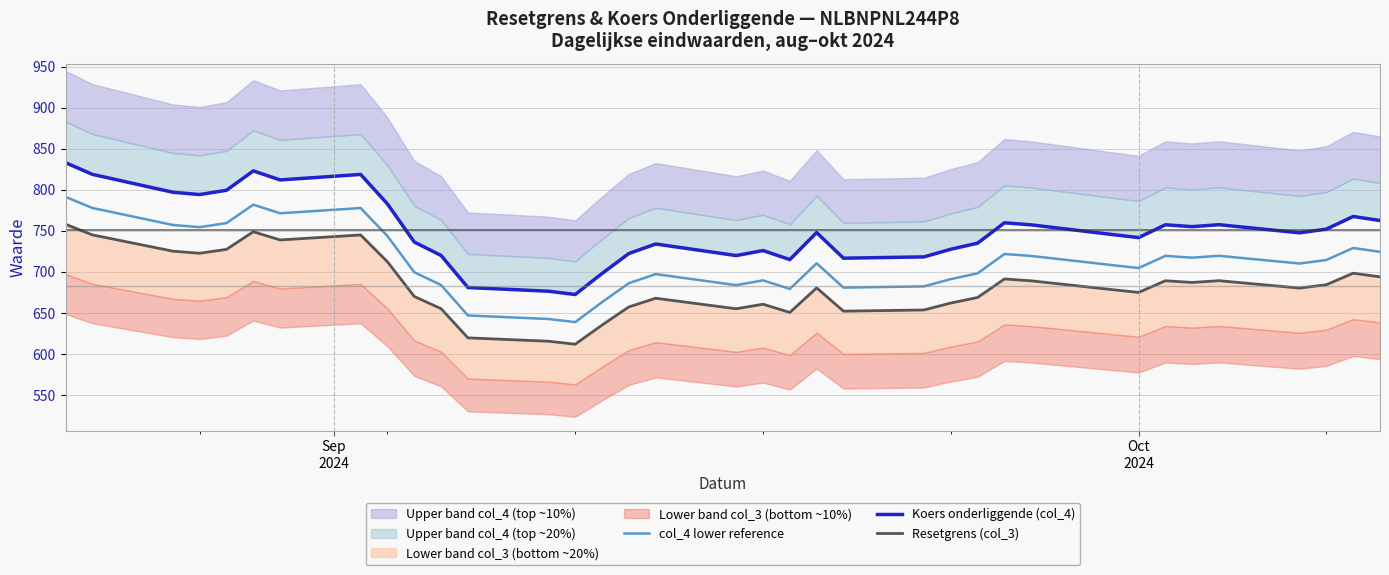

How many interior local peaks does the col_4 lower reference series have?

9